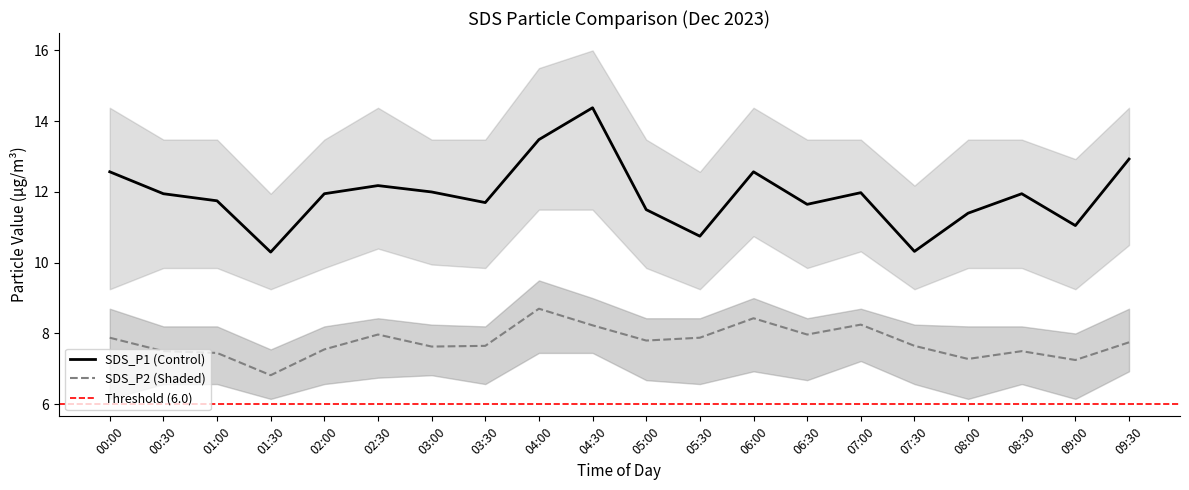

The value of SDS_P1_upper at 04:00 is 15.5. True or false?

True